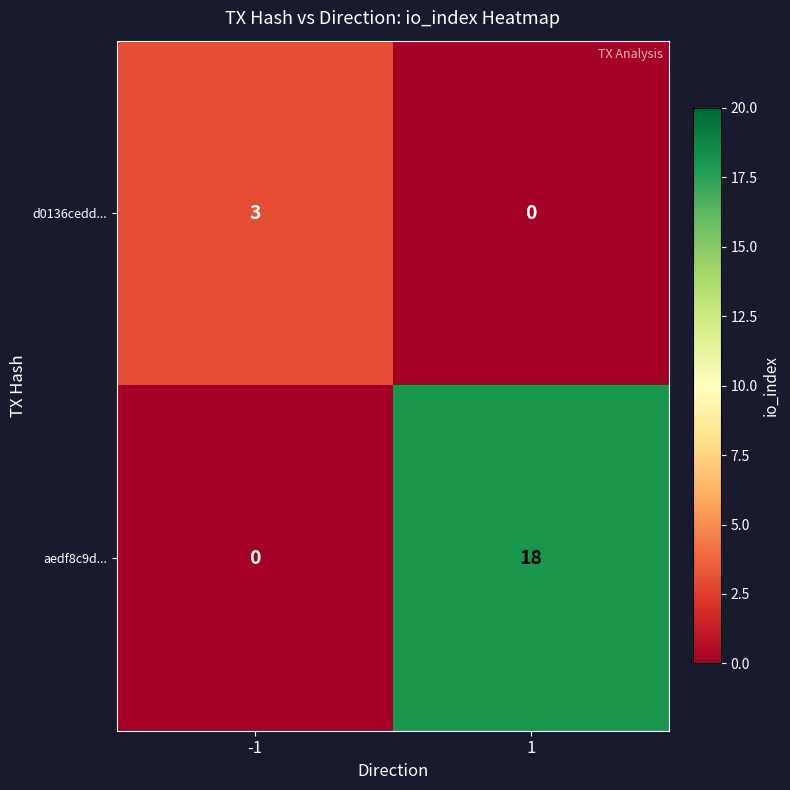

The aedf8c9d... series shows 7 at -1. True or false?

False